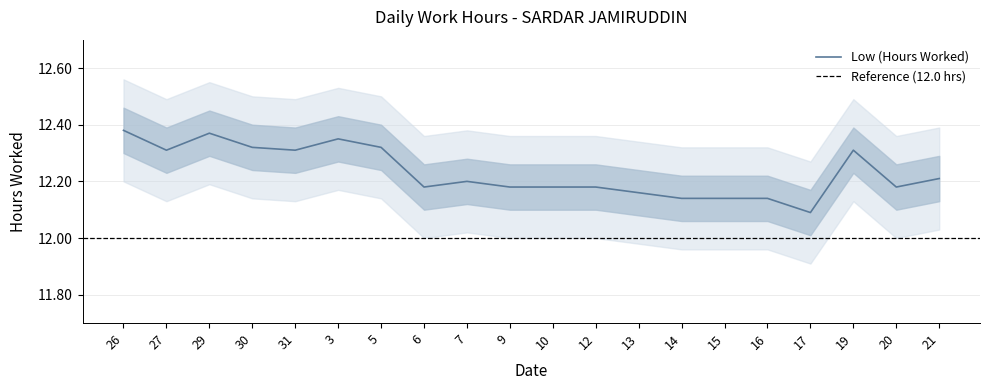

Reading left to right, list all the values displayed in this chart.

12.4	12.3	12.4	12.3	12.3	12.3	12.3	12.2	12.2	12.2	12.2	12.2	12.2	12.1	12.1	12.1	12.1	12.3	12.2	12.2